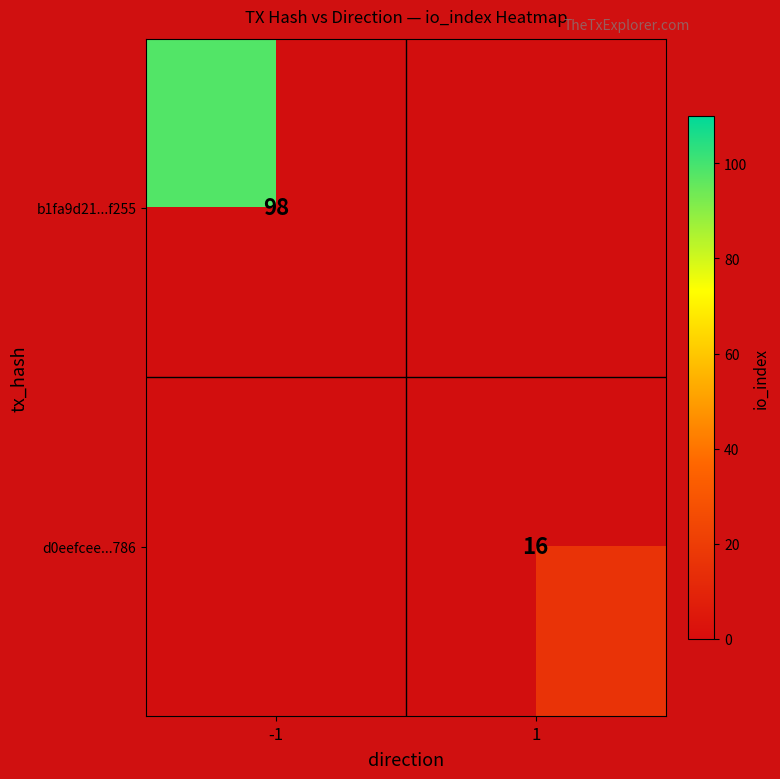

Is the value of b1fa9d21...f255 at -1 greater than the value of d0eefcee...786 at 1?

Yes